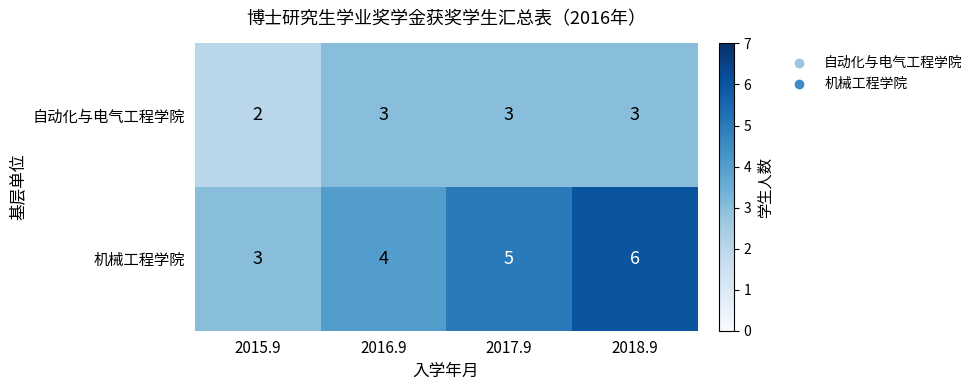

Reading right to left, transcribe all the data shown in this chart.

自动化与电气工程学院: 3	3	3	2
机械工程学院: 6	5	4	3